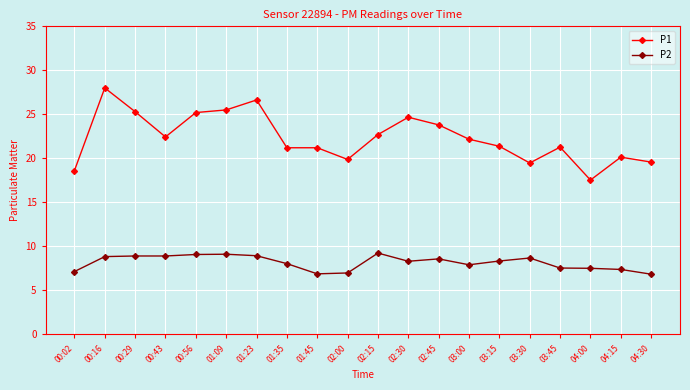

True or false: P1 and P2 intersect in this chart.

False